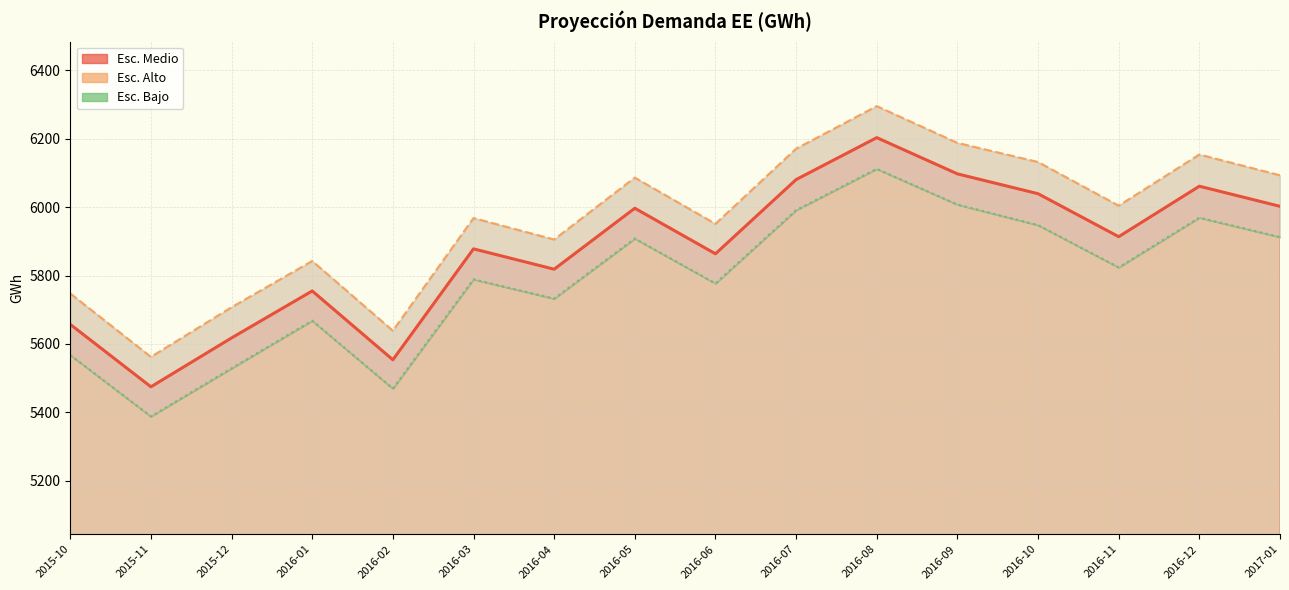

Is it true that Esc. Medio equals 9866.2 at 2016-12?

False